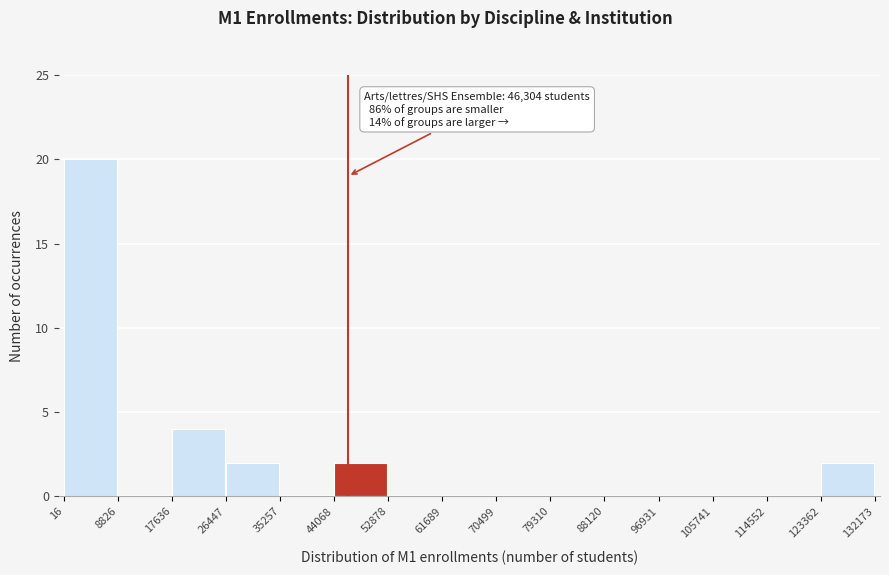

Over which range of the x-axis is the bar tallest?

16 to 8826